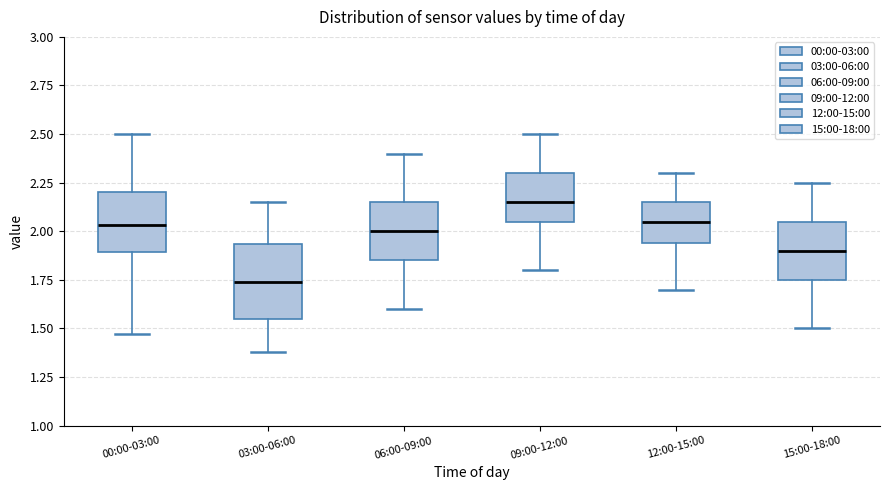

Which box is the tallest, from its lower edge to its upper edge?

03:00-06:00